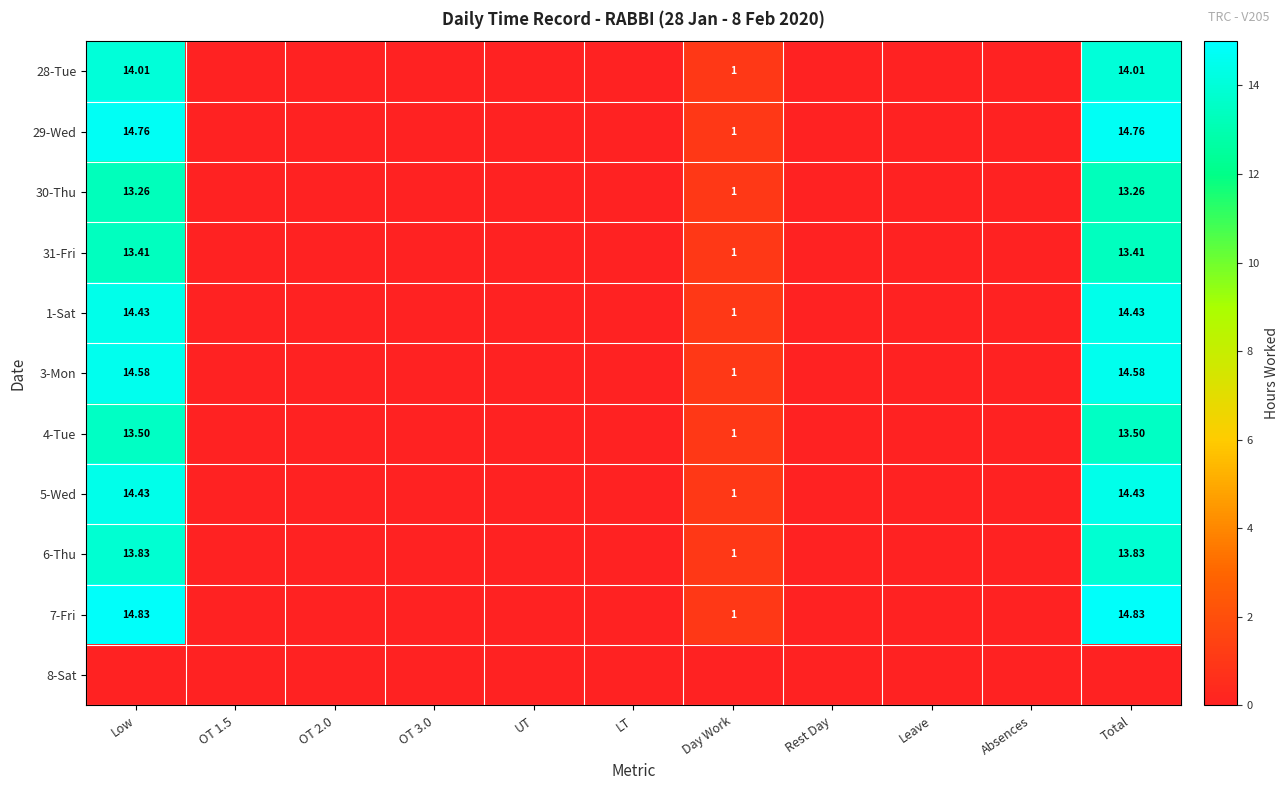

List the labels in order of 29-Wed value, smallest first.

OT 1.5, OT 2.0, OT 3.0, UT, LT, Rest Day, Leave, Absences, Day Work, Low, Total